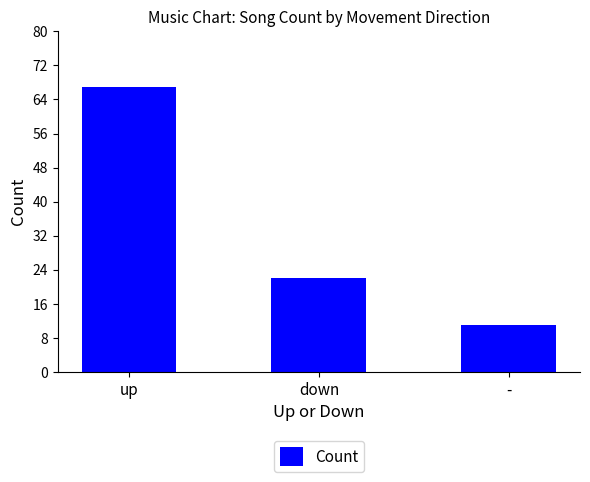

The chart shows a value of 103 at up. True or false?

False